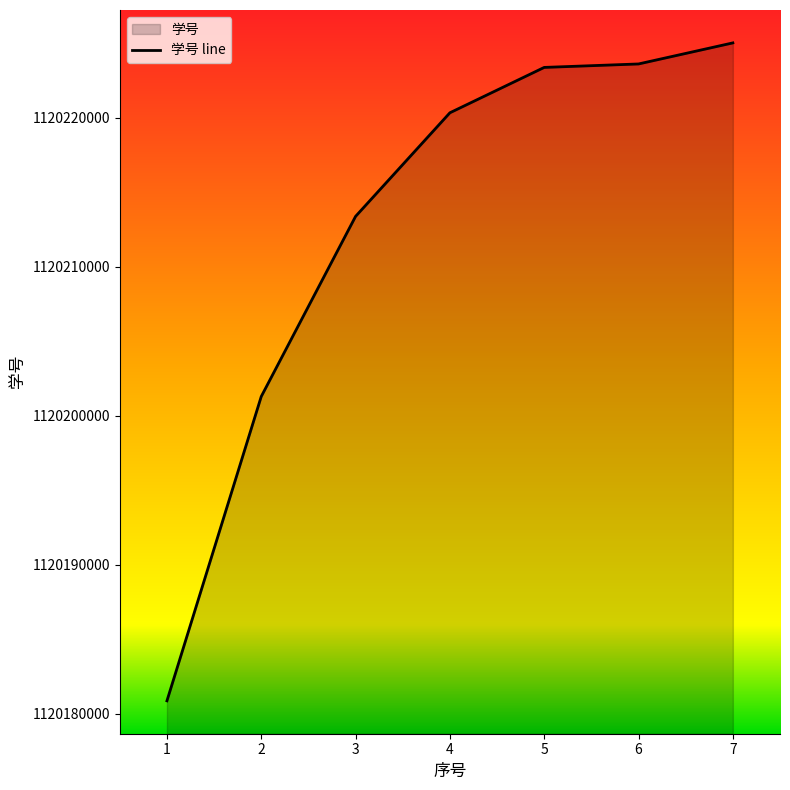

Which category has the highest value across all series?

7